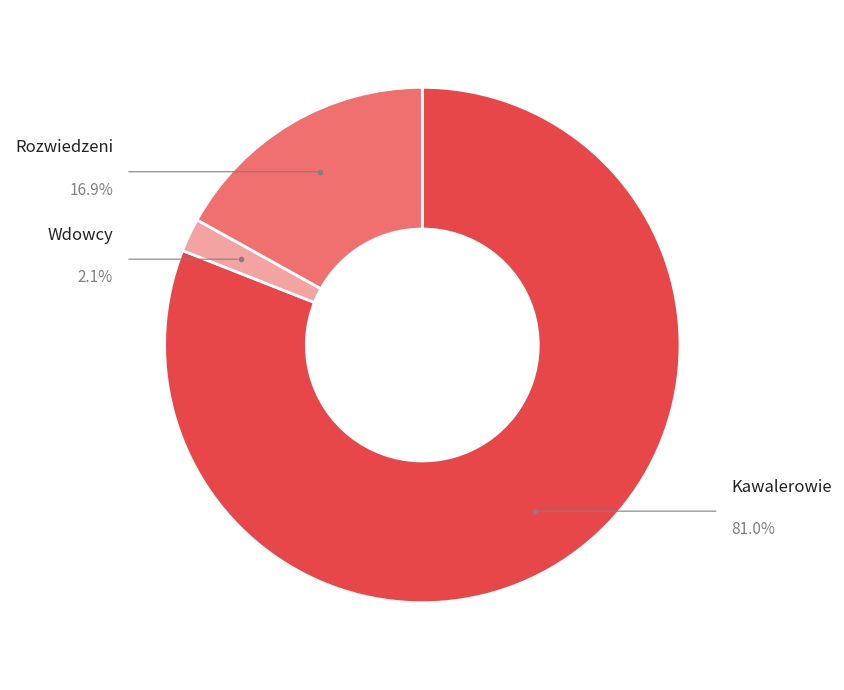

Which has a higher value, Kawalerowie
(Single) or Wdowcy
(Widowers)?

Kawalerowie
(Single)